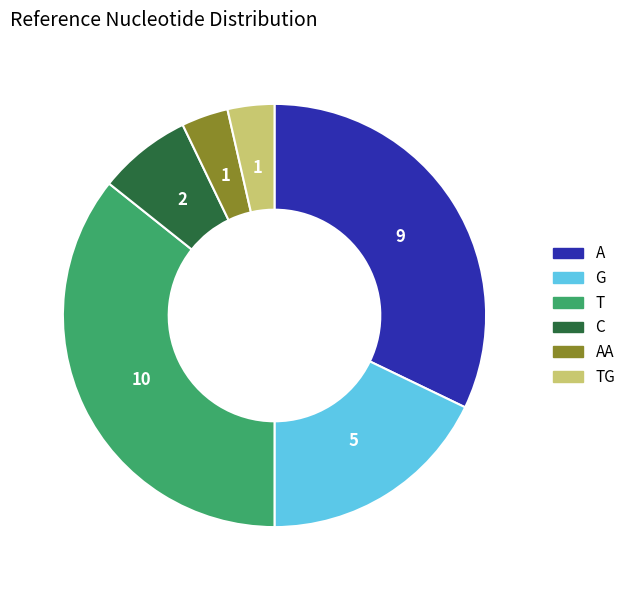

Count the number of slices in the pie.

6